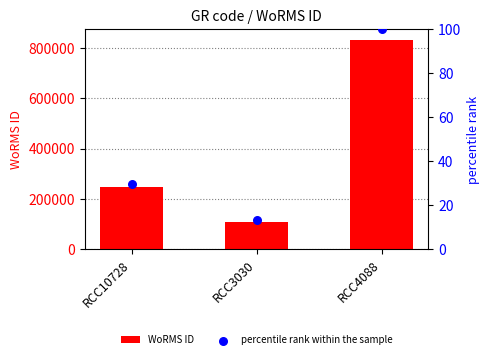

At which category is the sum across all series the highest?

RCC4088